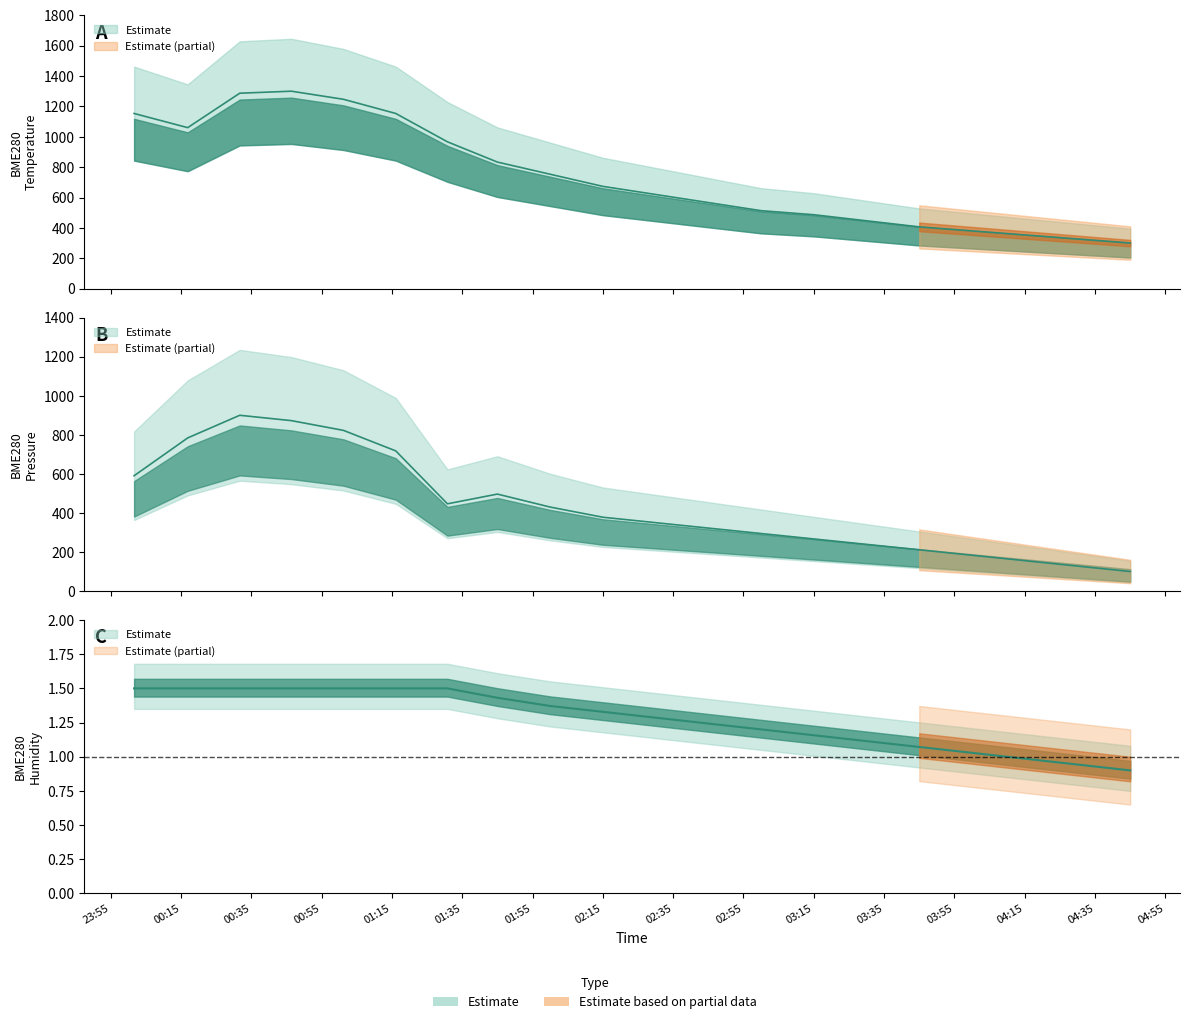

True or false: BME280_pressure and BME280_temperature cross at least once.

False